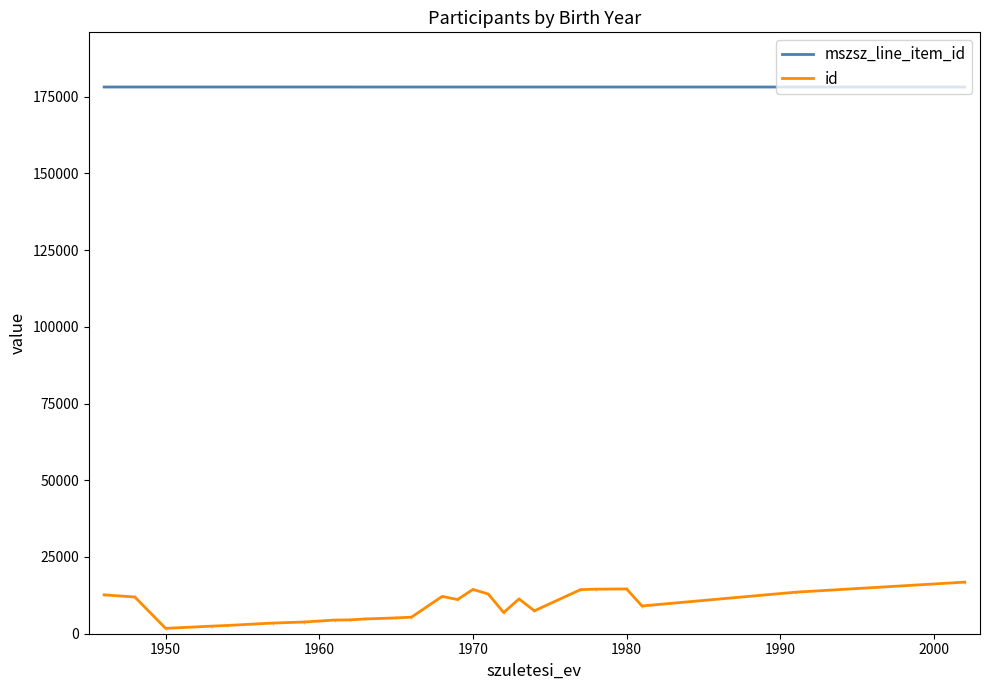

Does the chart have visible grid lines?

No